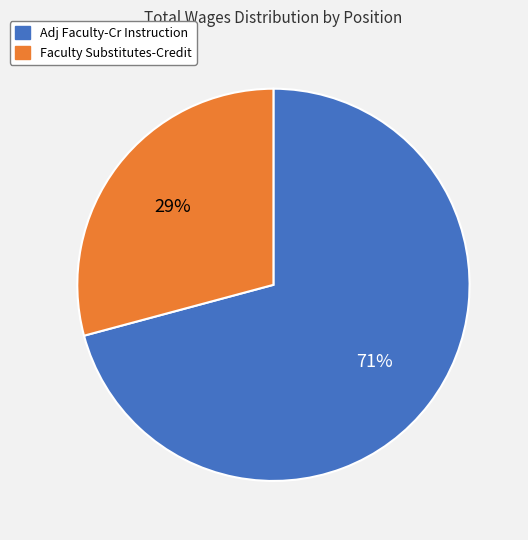

What is the largest slice in the pie chart?

Adj Faculty-Cr Instruction